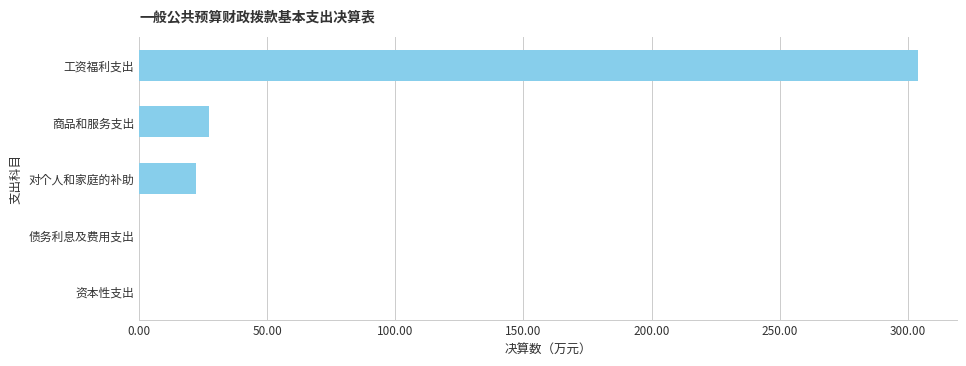

What is the greatest value displayed?

303.9